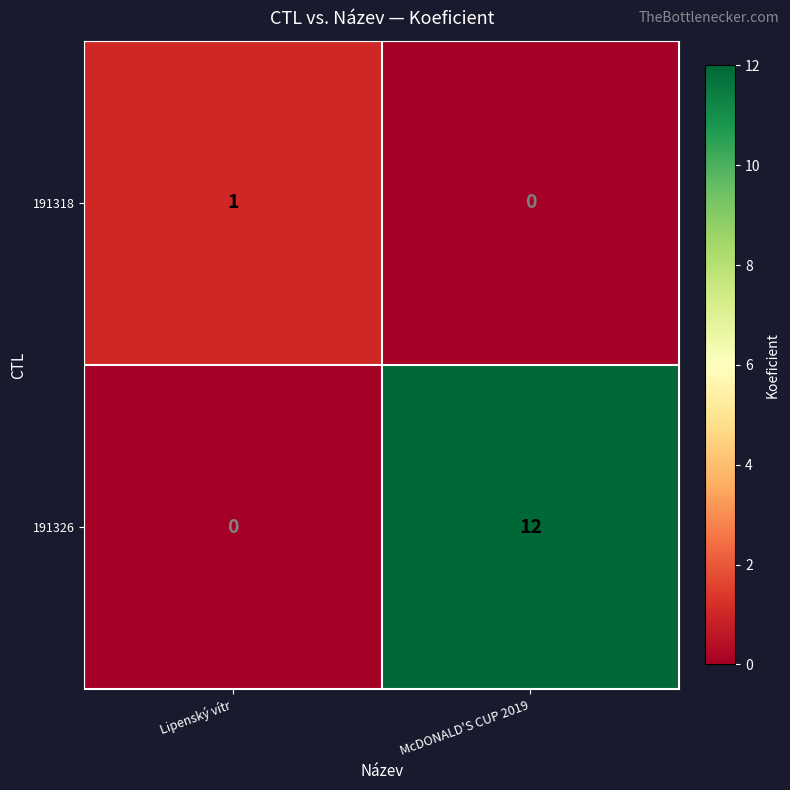

Count the number of categories in the chart.

2